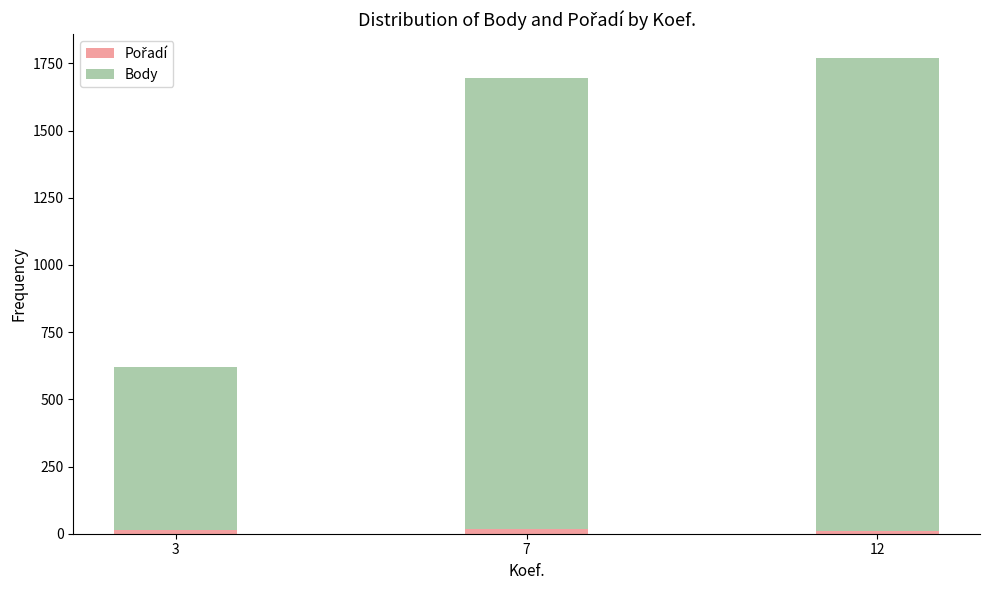

Which series has the largest range (max minus min)?

Body